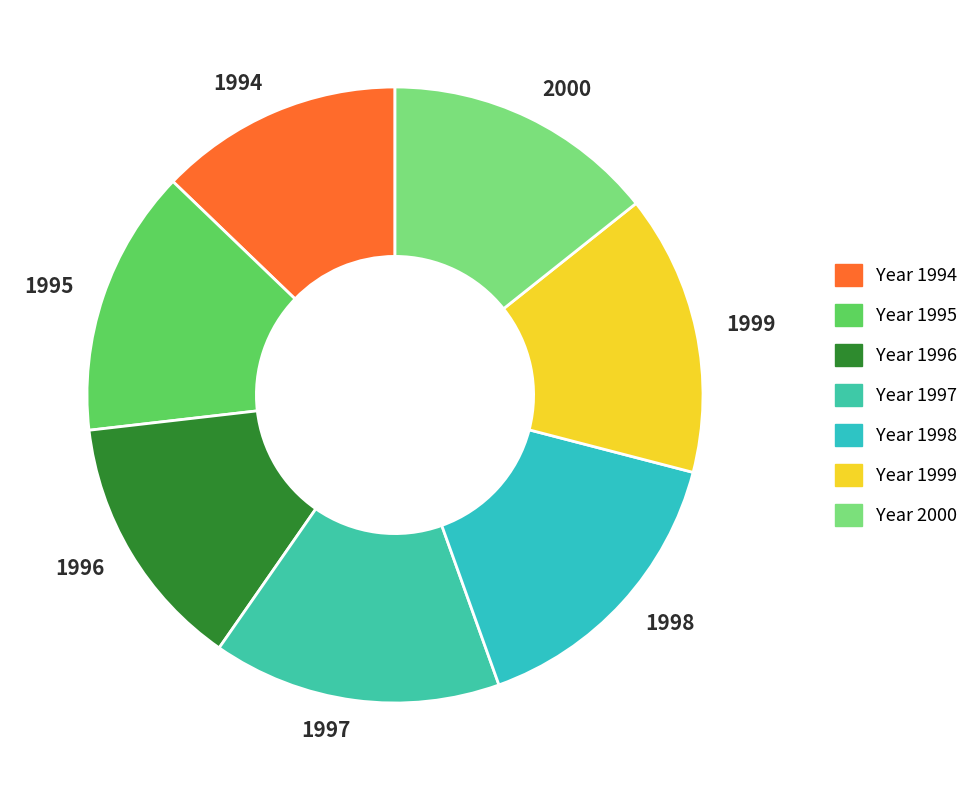

What is the ratio of the value at 1997 to the value at 2000?

1.1